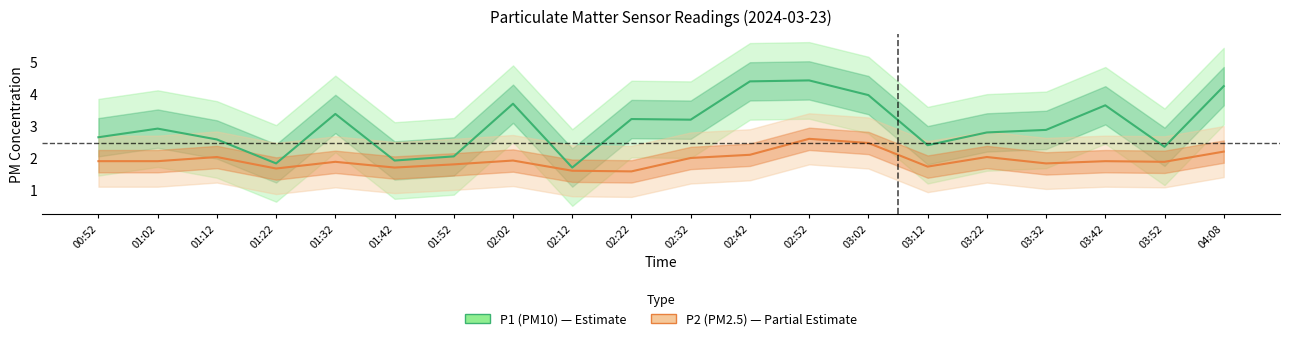

What is the approximate value of P2 (PM2.5) at 03:12?

1.7